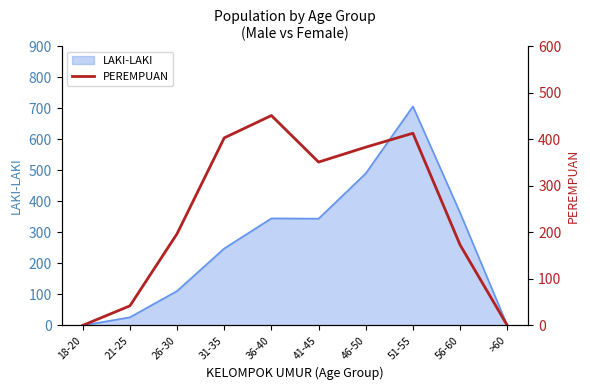

What is the label of the 9th point from the right?

21-25